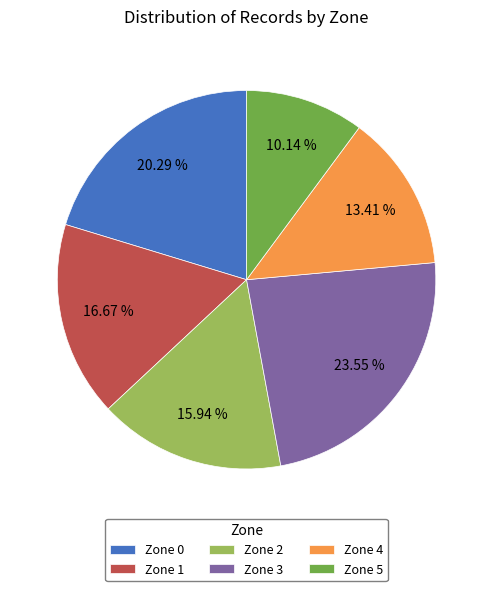

What is the smallest slice in the pie chart?

Zone 5